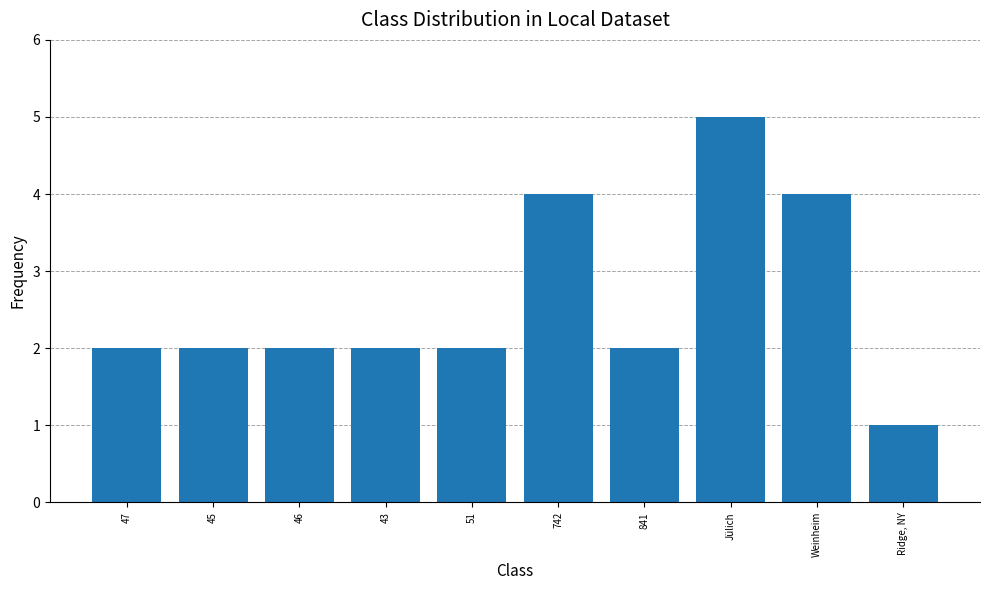

Between Jülich and 45, which is larger?

Jülich